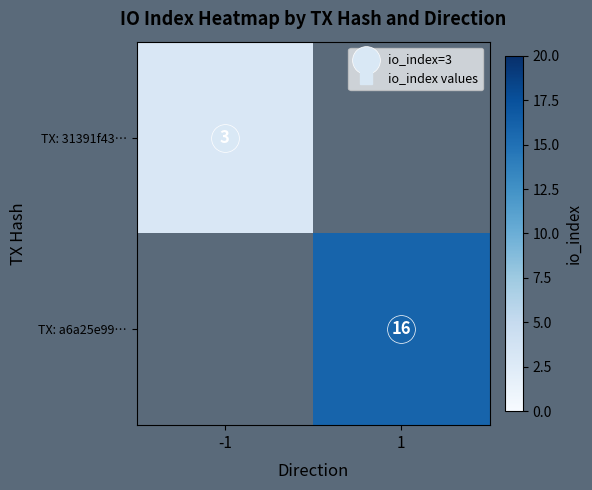

What is the greatest value displayed?

16